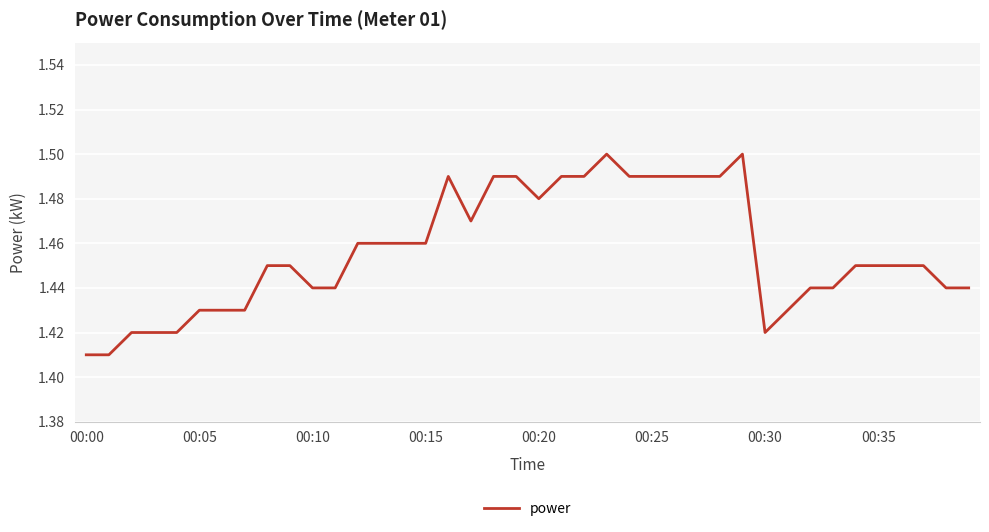

Is this an area chart (filled region under the line)?

No